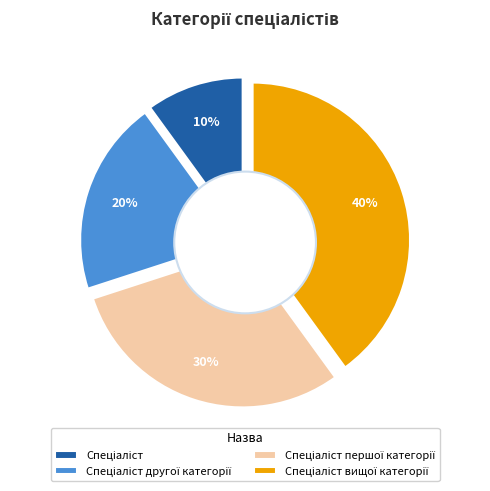

How many segments does this pie chart have?

4